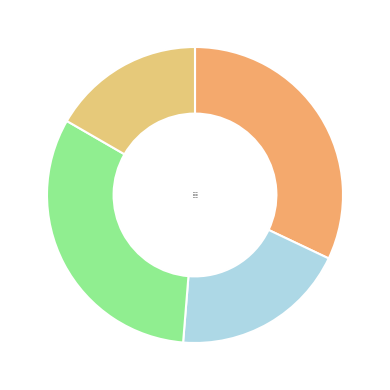

What percentage is the Board 1 slice, to the nearest percent?

32%